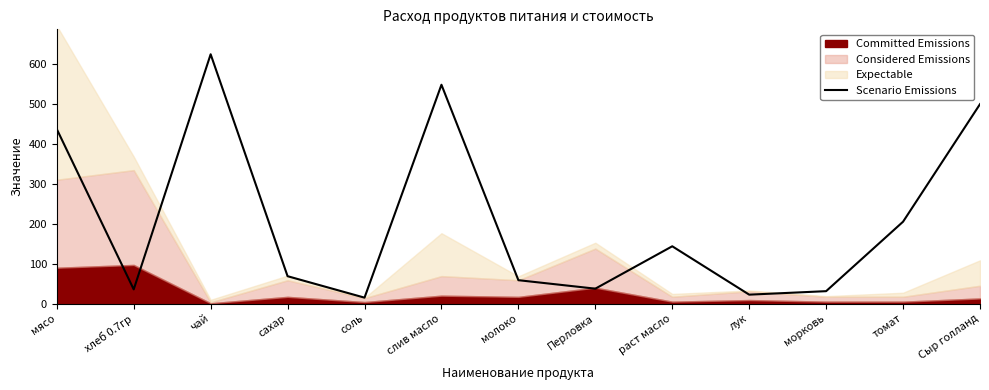

What is the value of the 10th point from the left?

22.5